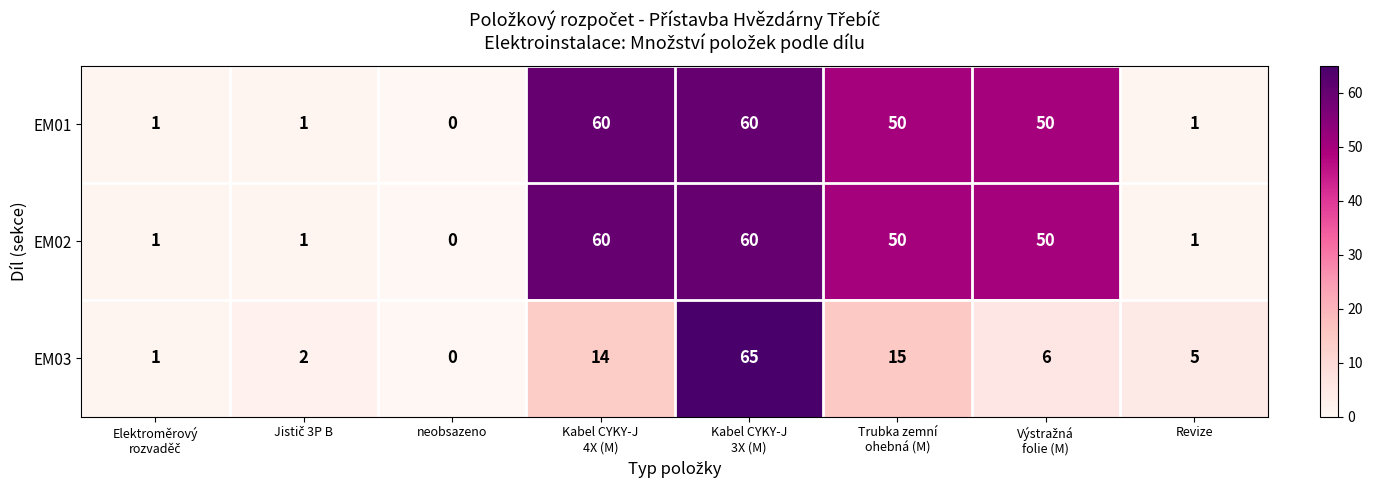

Which series has the largest range (max minus min)?

EM03